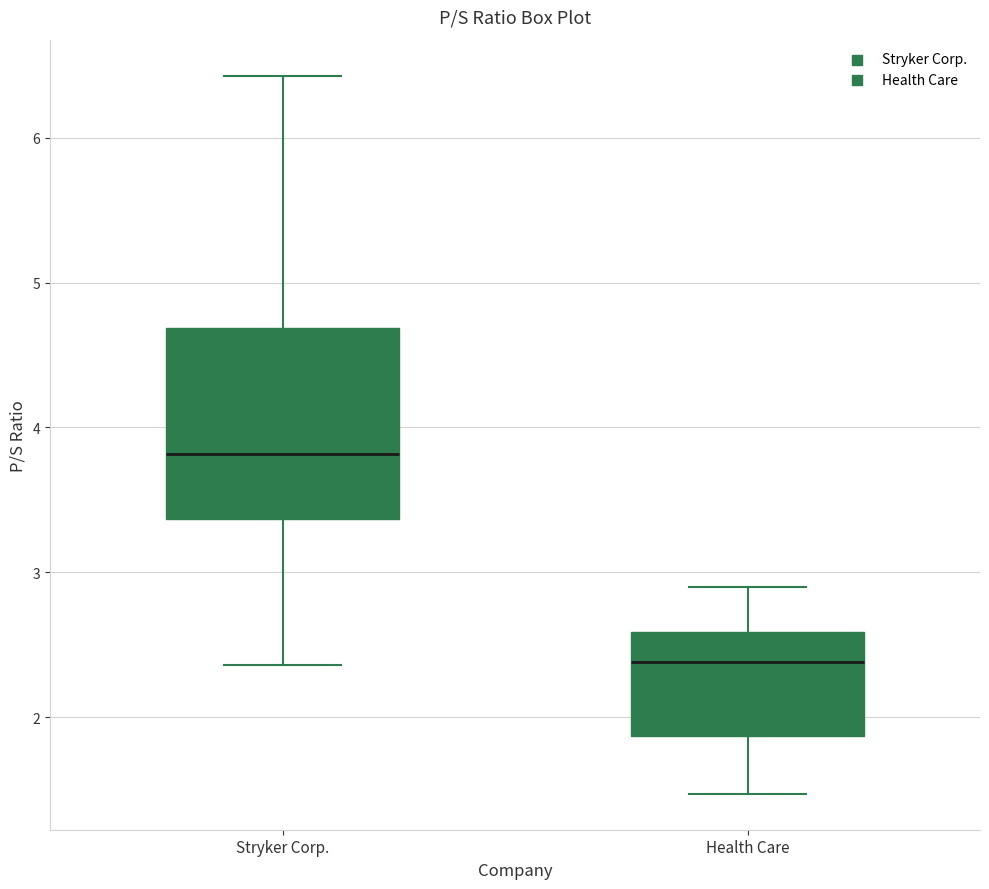

Reading left to right, read every box against the y-axis: the position of its median line, the range the box covers, and the ends of its whiskers. The values are not printed on the chart, so give them approximately, as read against the axis.

Stryker Corp.: median 3.8, box 3.4 to 4.7, whiskers 2.4 to 6.4
Health Care: median 2.4, box 1.9 to 2.6, whiskers 1.5 to 2.9